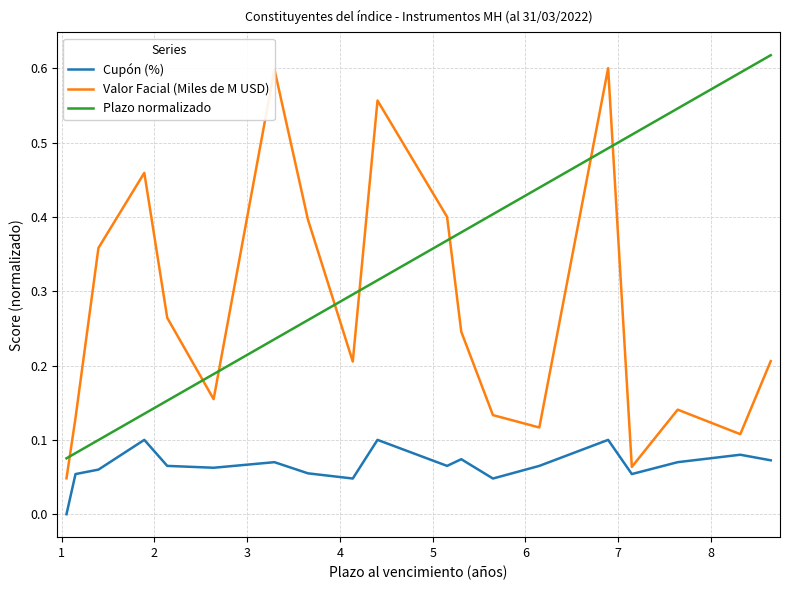

How many interior local valleys does the Valor Facial (Miles de M USD) series have?

5